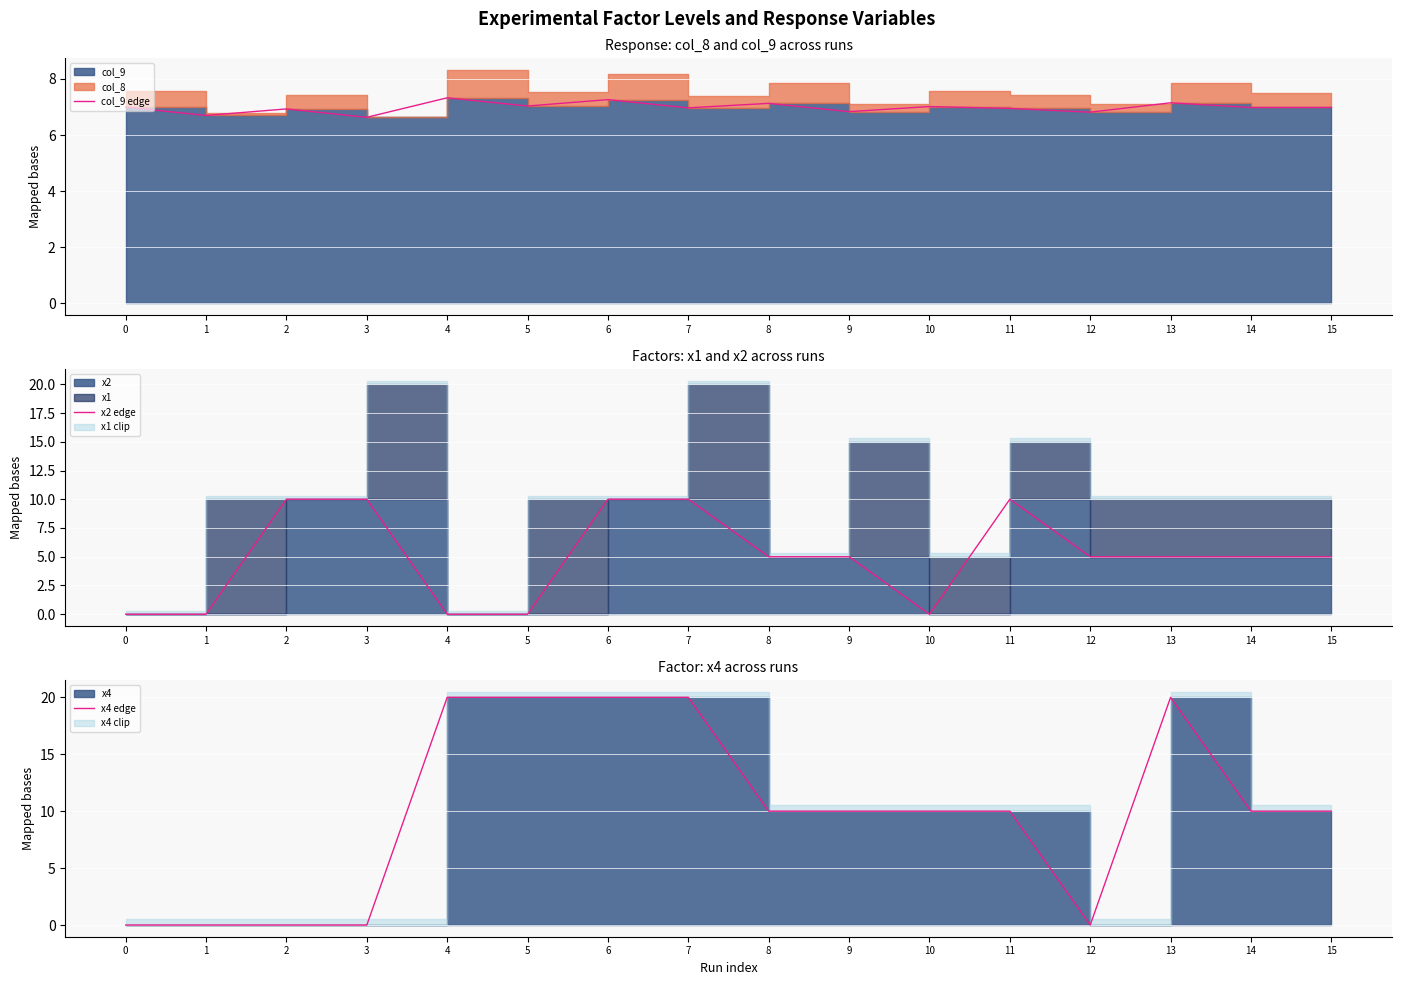

Rank the series by their average value, from highest to lowest.

x4 edge, col_9 edge, x2 edge